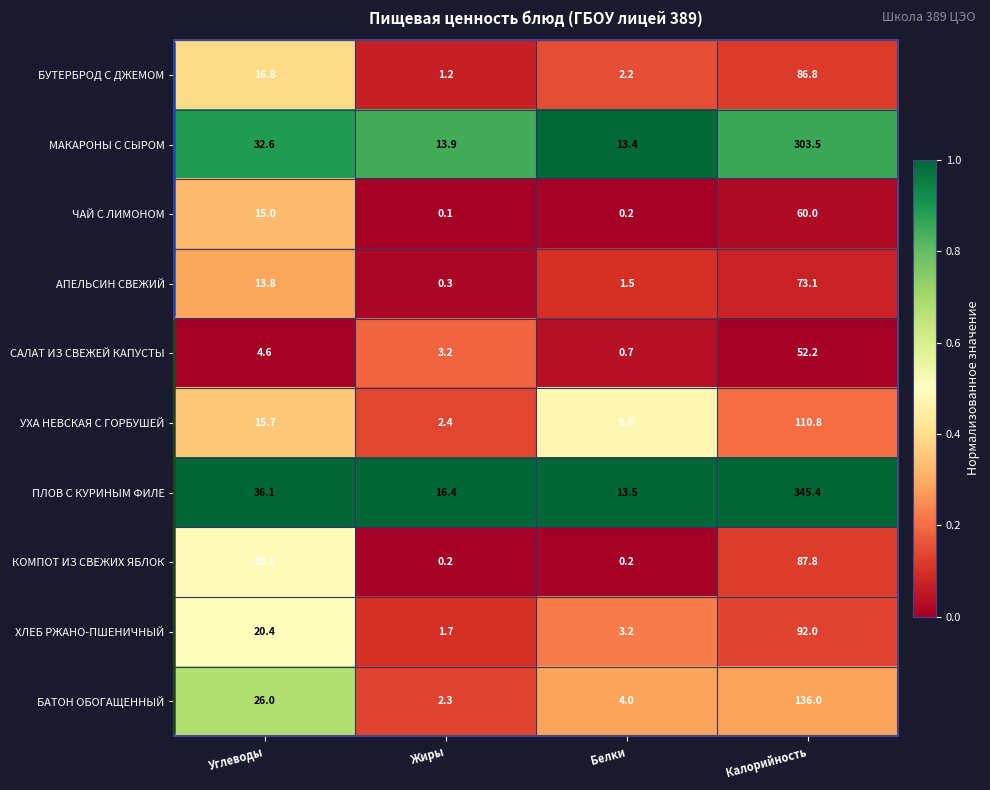

Rank the categories by УХА НЕВСКАЯ С ГОРБУШЕЙ value from highest to lowest.

Калорийность, Углеводы, Белки, Жиры